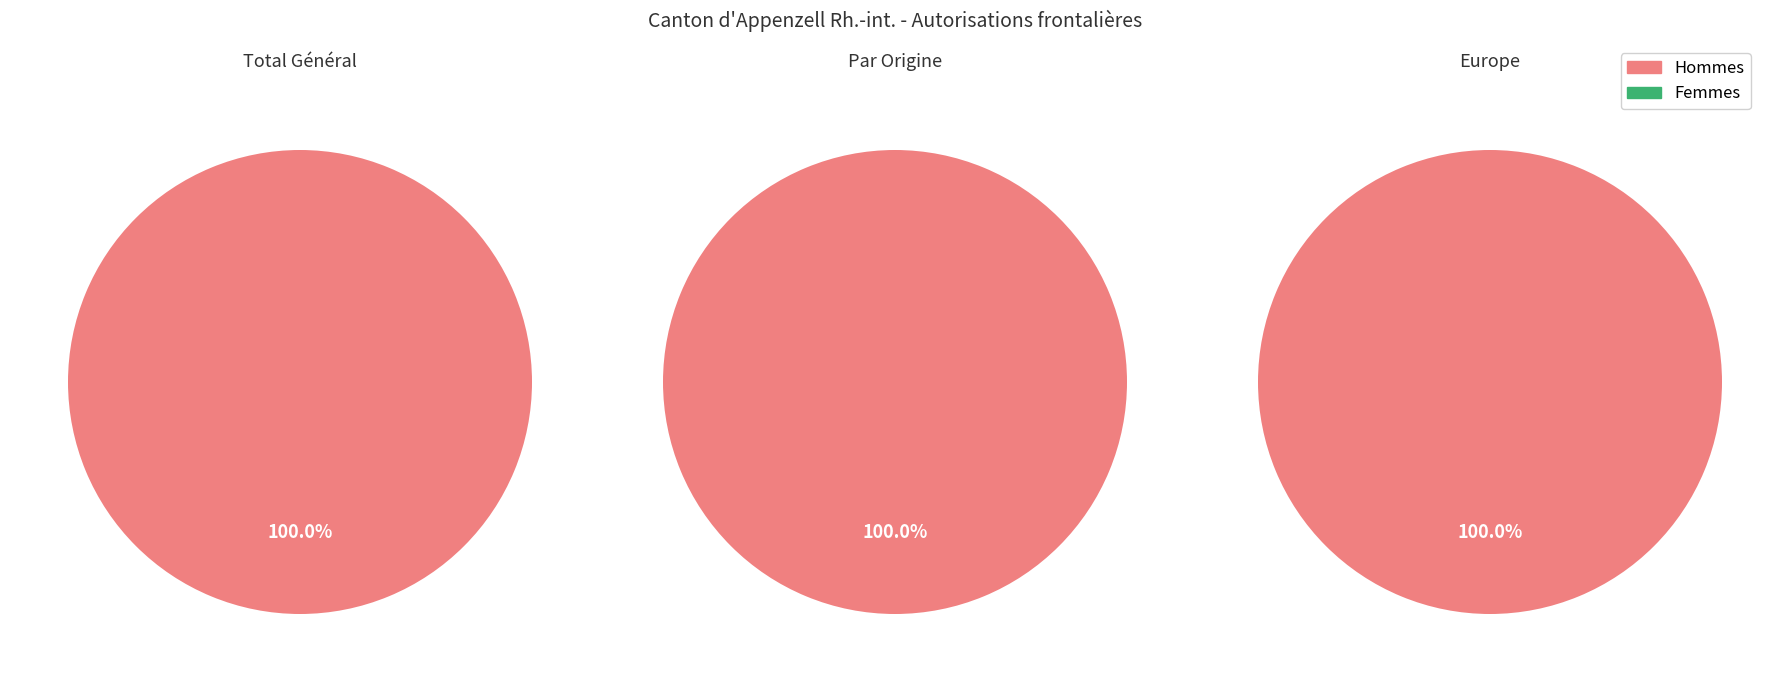

Does any single category account for the majority?

Yes